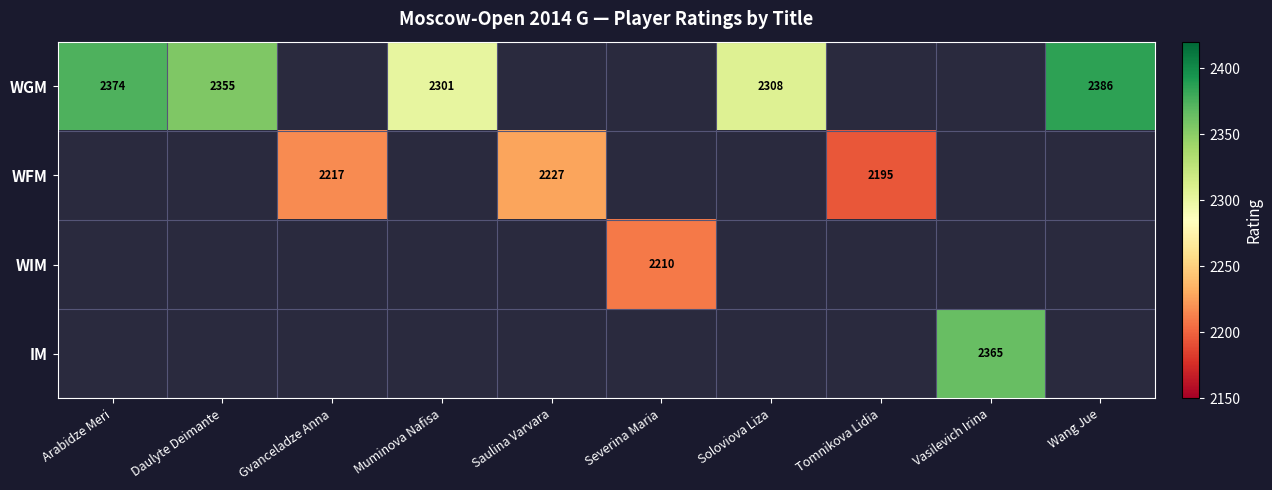

The IM series shows 589 at Vasilevich Irina. True or false?

False